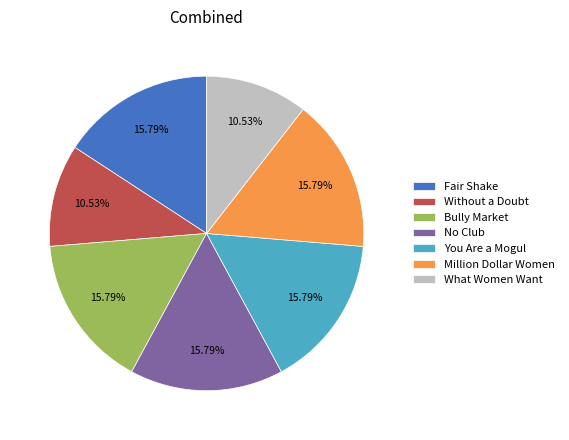

Does Without a Doubt represent more than half of the total?

No